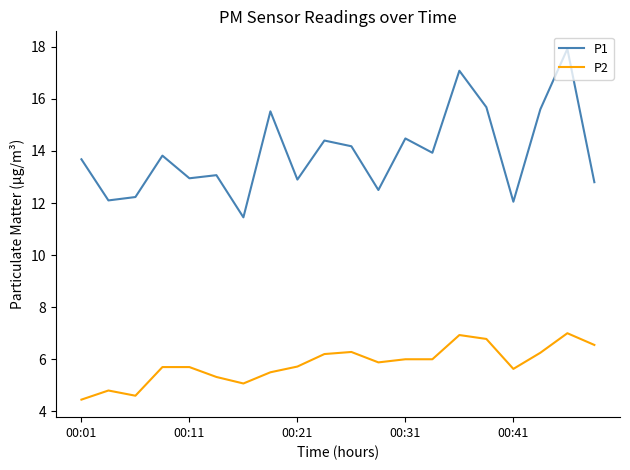

True or false: P2 and P1 cross at least once.

False